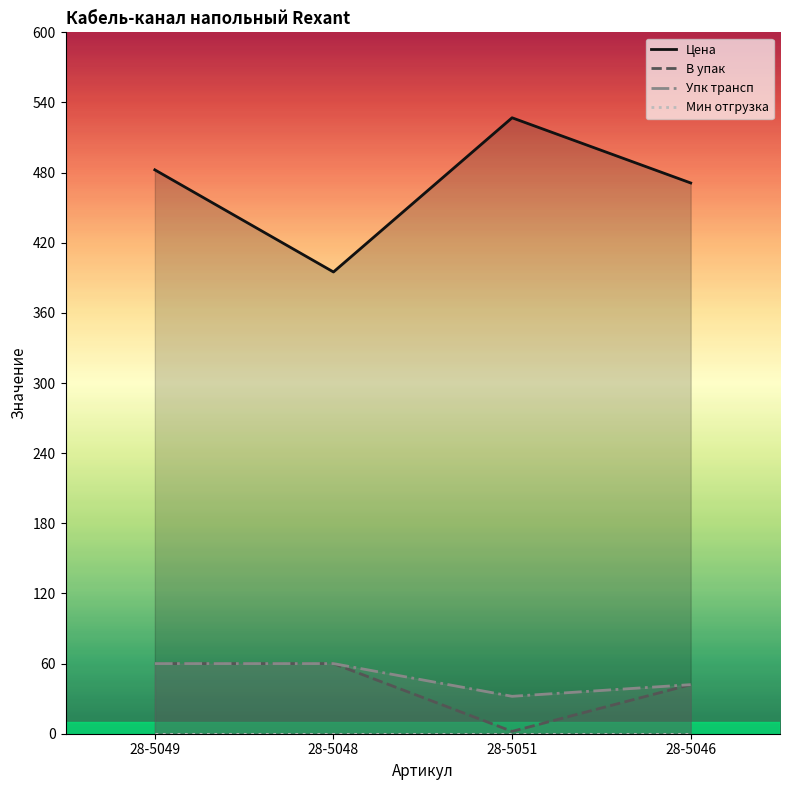

Which series has the widest spread of values?

Цена